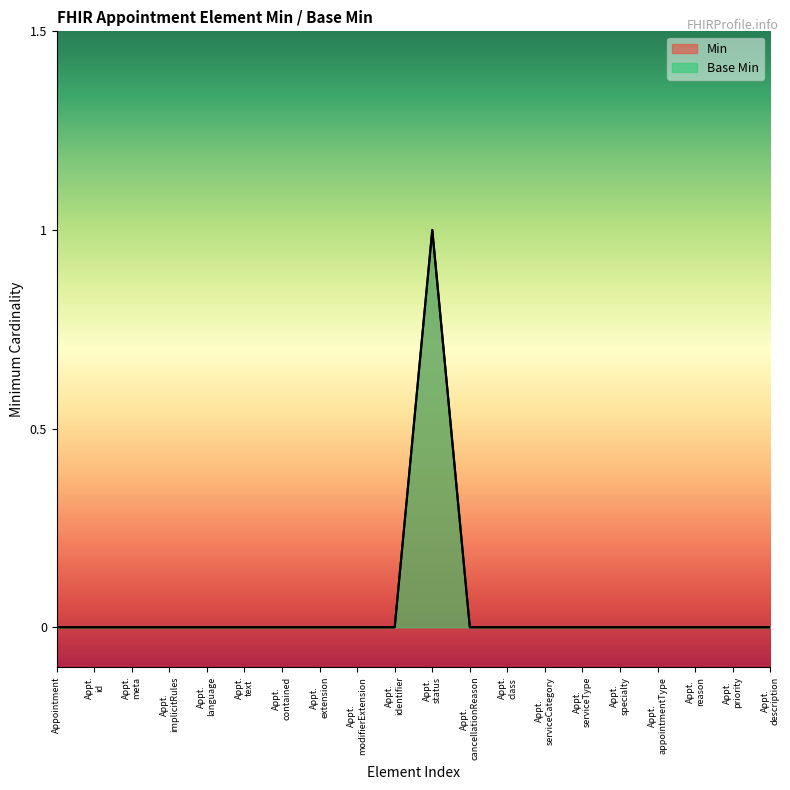

At which category does Base Min reach its first local peak?

Appt. status